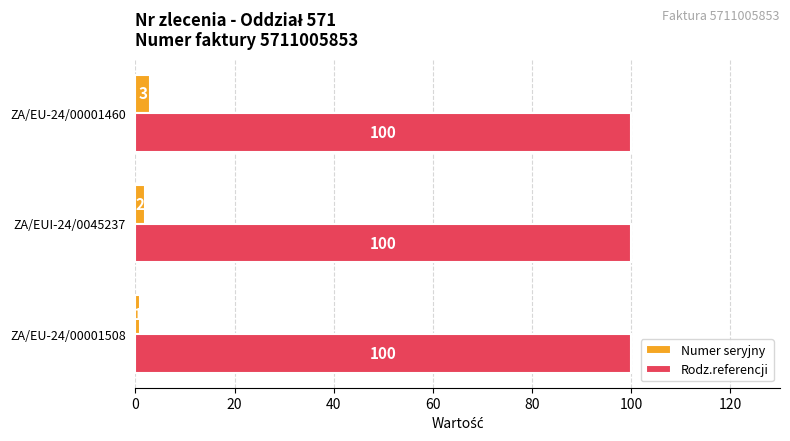

True or false: Numer seryjny has a value of 3 at ZA/EU-24/00001460.

True